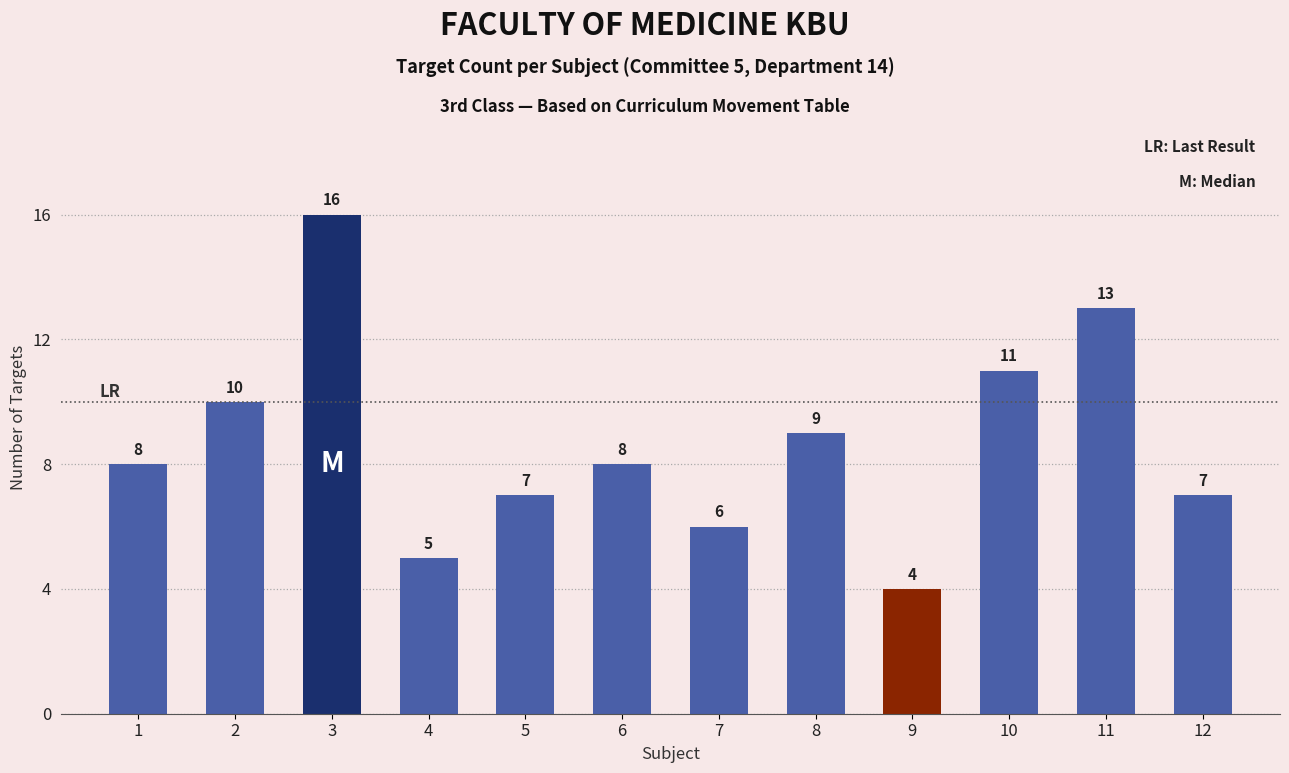

What is the ratio of the value at 1 to the value at 10?

0.7